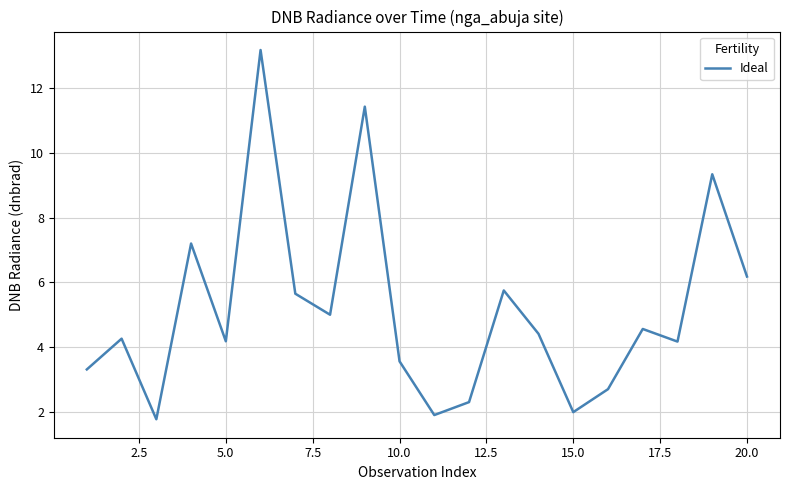

What is the greatest value displayed?

13.2